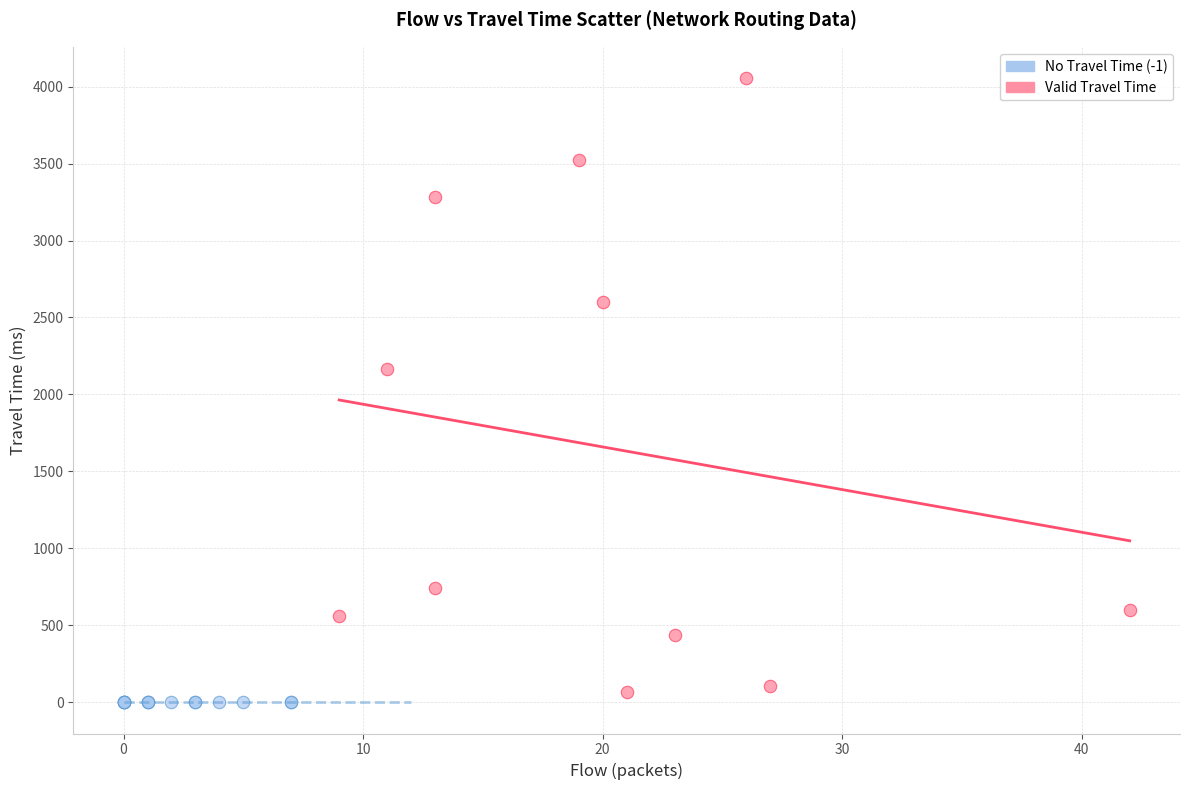

What are all the series names shown in the legend?

No Travel Time (-1), Valid Travel Time